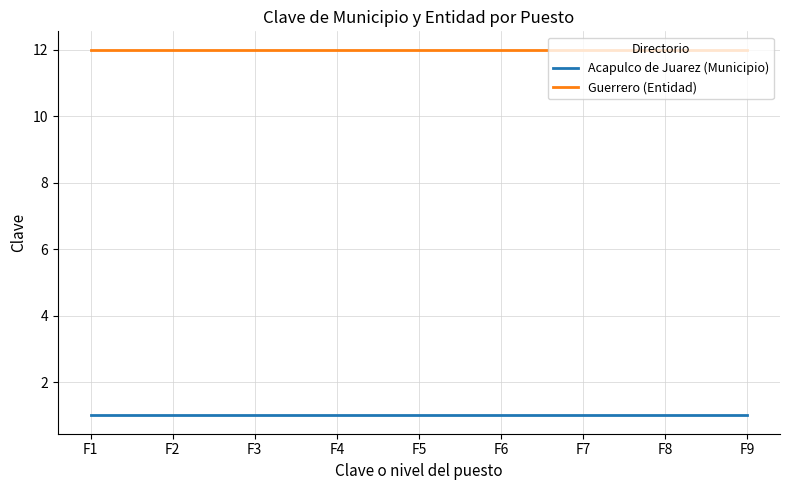

True or false: Acapulco de Juarez (Municipio) and Guerrero (Entidad) cross at least once.

False